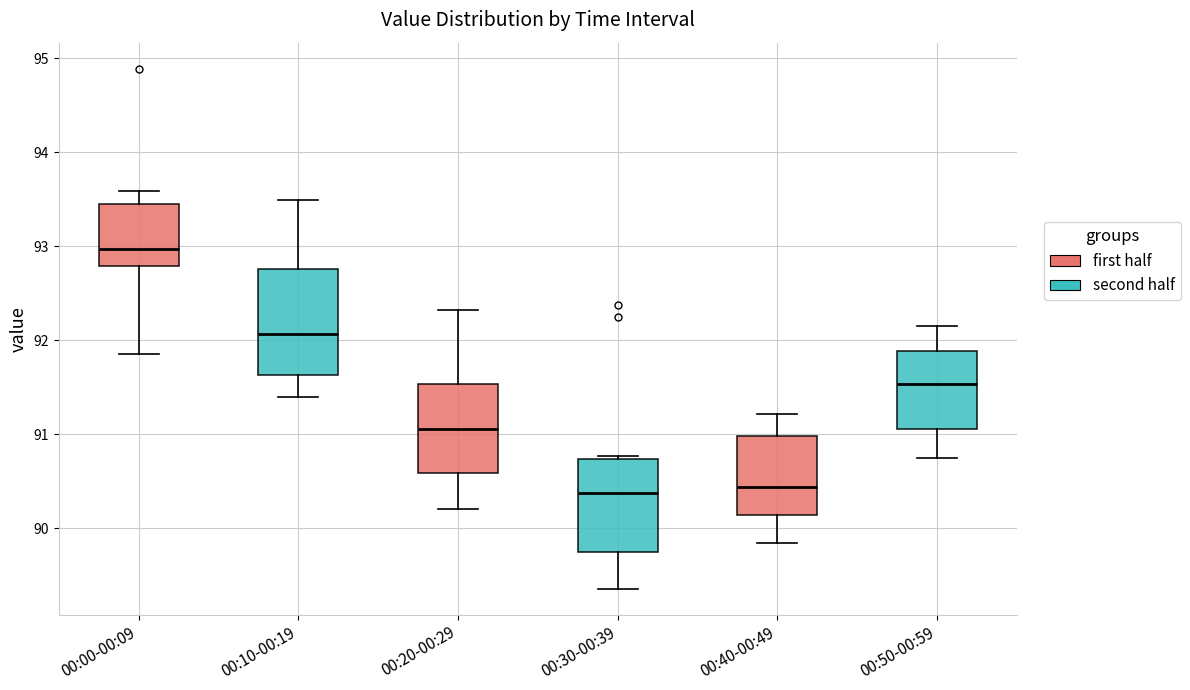

Where does the median line of the box for 00:50-00:59 sit on the y-axis? The values are not printed on the chart, so give them approximately, as read against the axis.

91.5